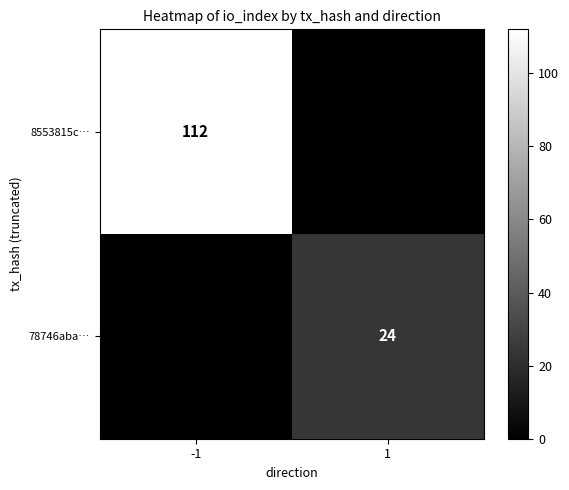

The 78746aba… series shows 24 at 1. True or false?

True